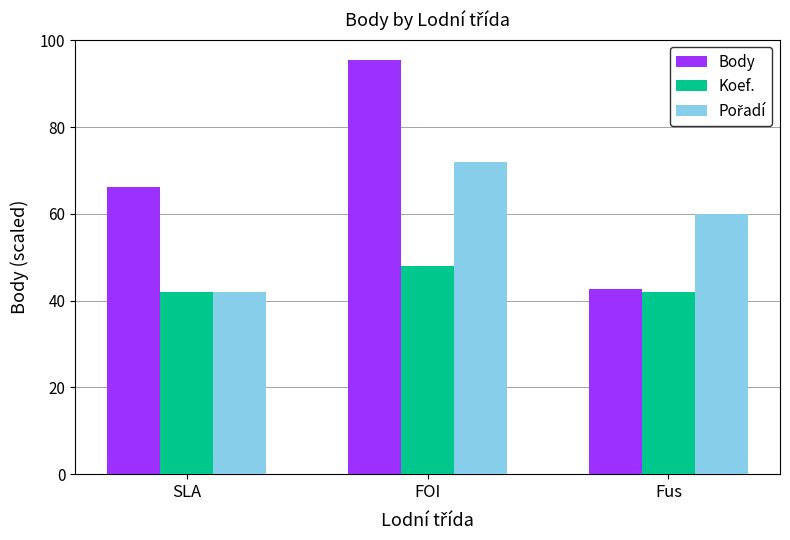

The value of Koef. at FOI is 48.0. True or false?

True